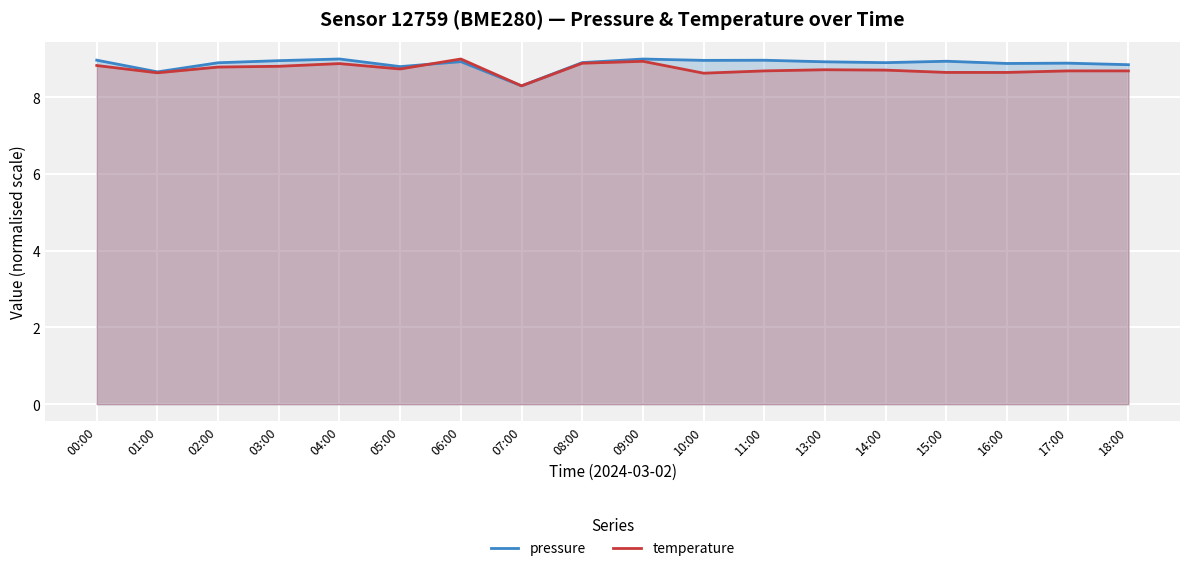

How many times do pressure and temperature cross each other?

1